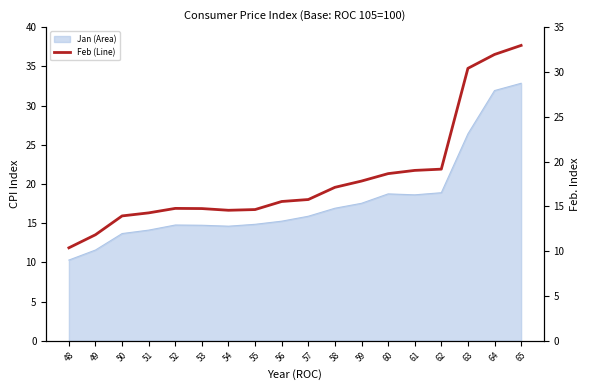

Where is the data nearest to the value 21?

62